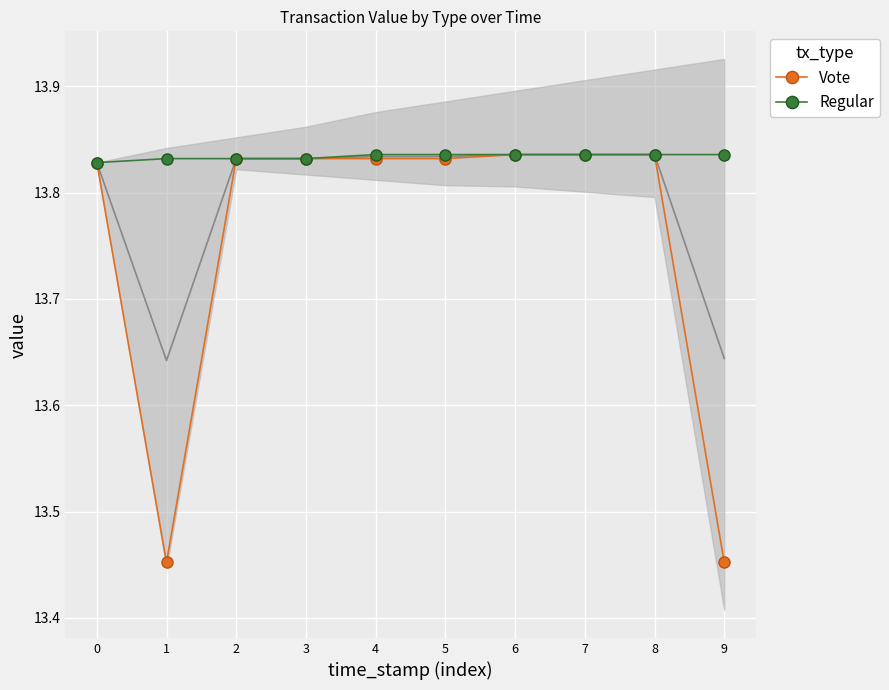

True or false: Vote has more than 0 points higher than both neighbors.

False